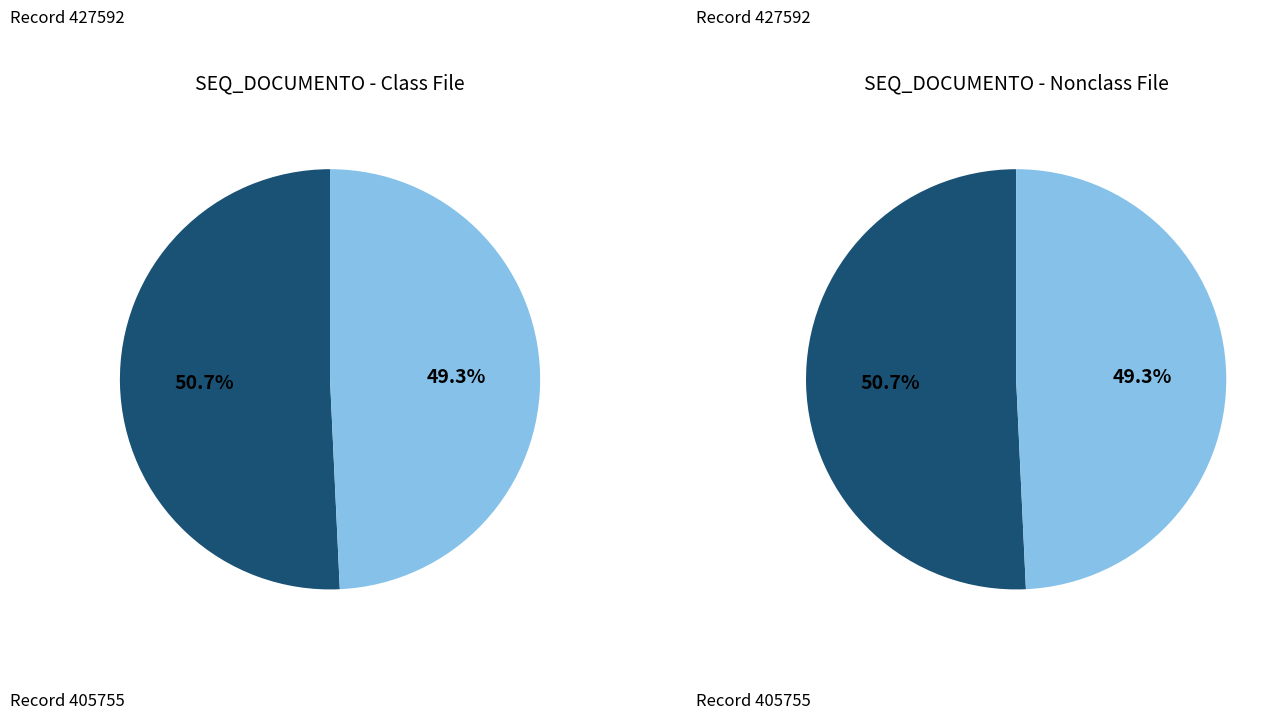

Between 427592 and 405755, which is larger?

427592